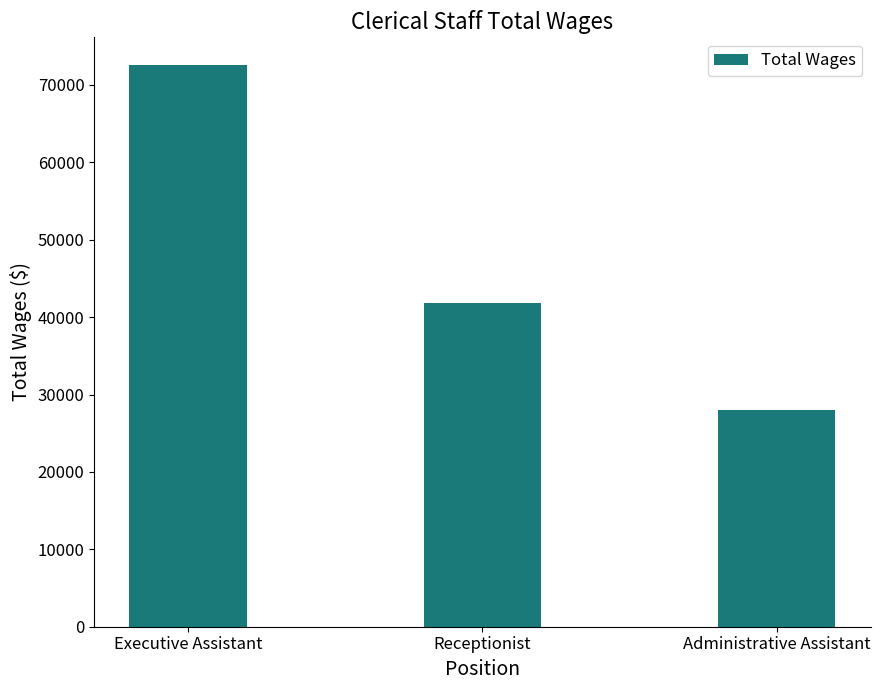

Are the bars grouped side by side (vs. stacked)?

No